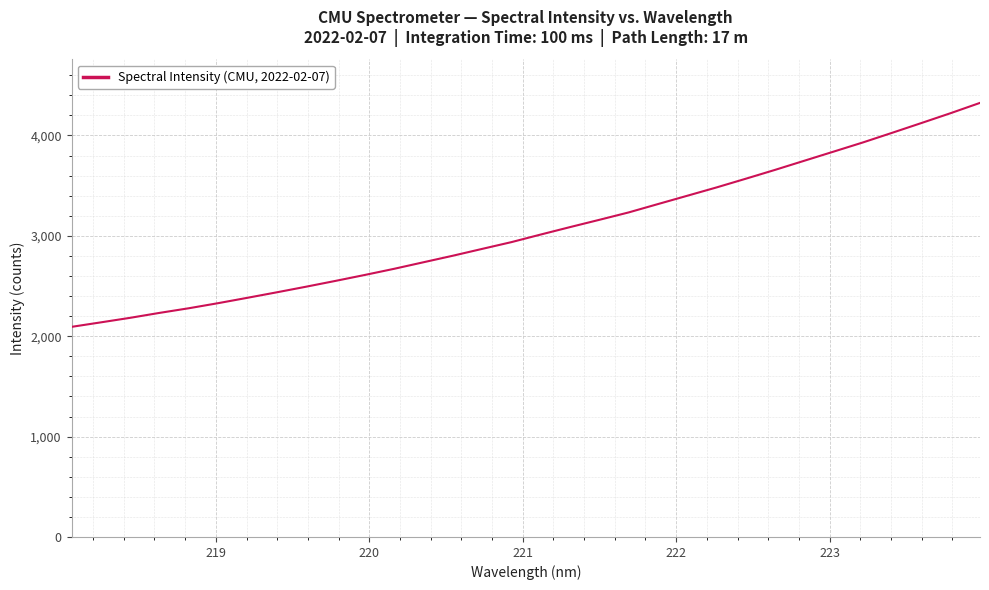

What is the sum of all values?

97882.7